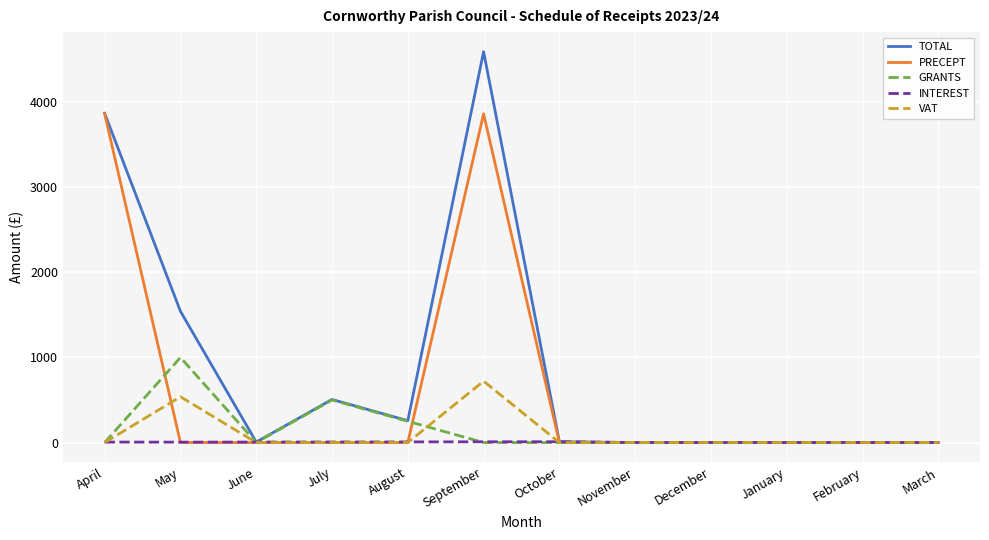

Does the chart display data point markers on the line(s)?

No